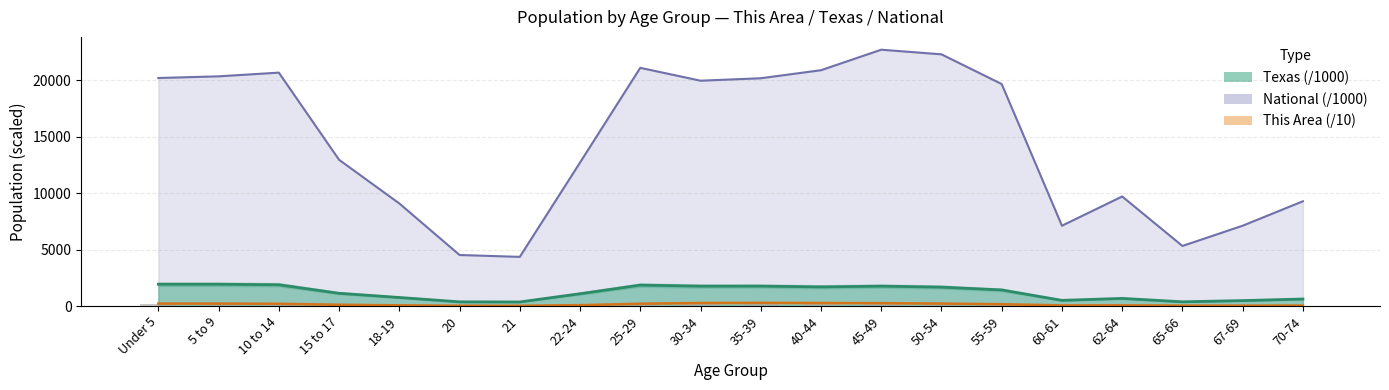

Reading left to right, what are all the values shown in this chart?

215.6	215.9	198.6	113.8	60.0	27.1	24.9	75.6	203.3	267.6	278.9	264.9	252.5	216.3	159.7	56.0	61.2	36.4	36.9	40.8